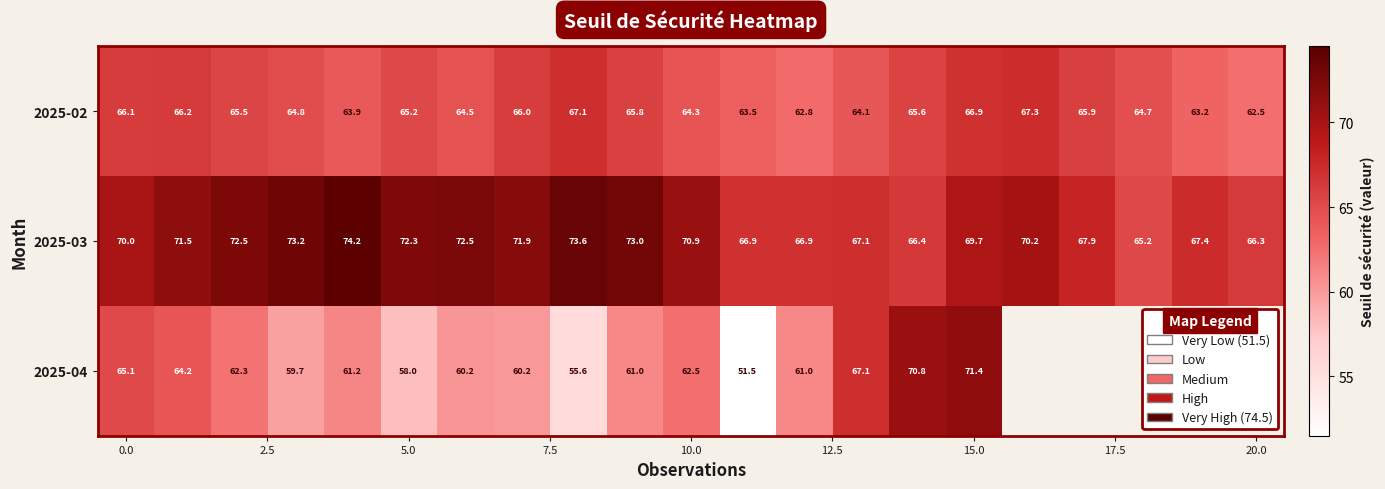

How many values in the 2025-02 series exceed 65?

11